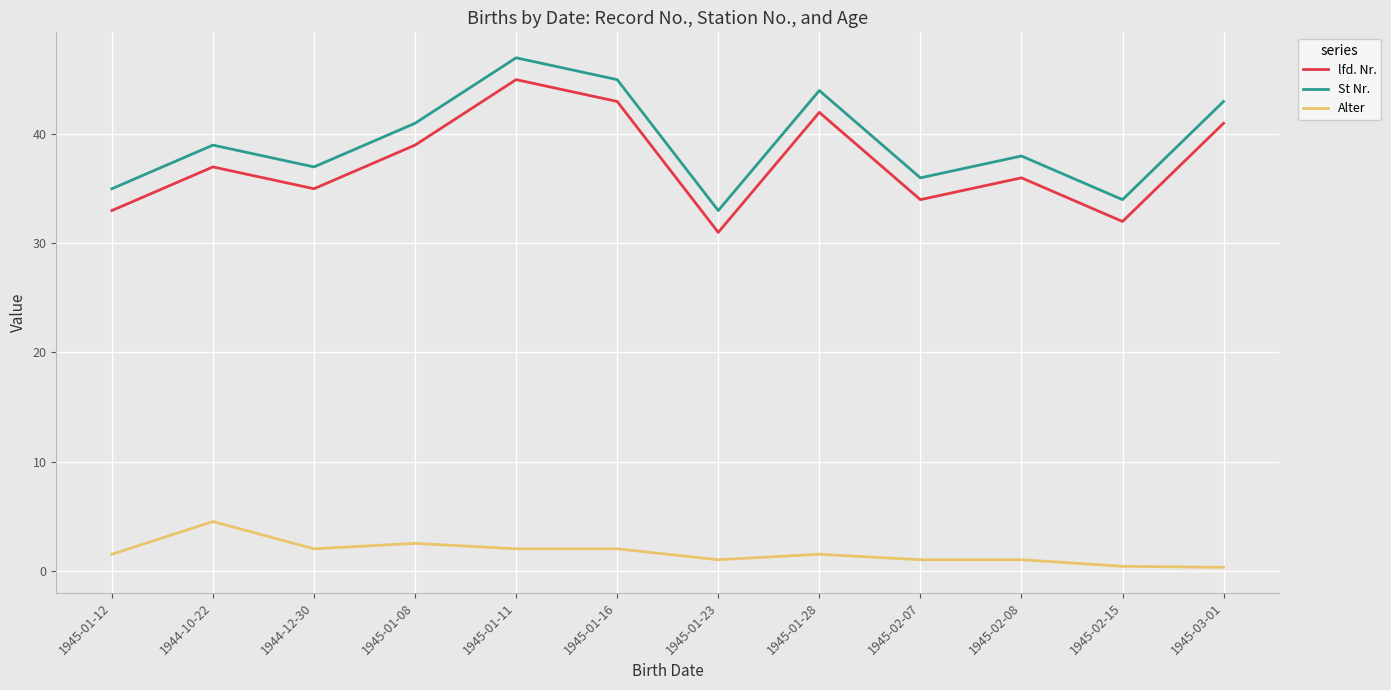

Is the value of St Nr. at 1945-01-08 greater than the value of Alter at 1945-01-11?

Yes